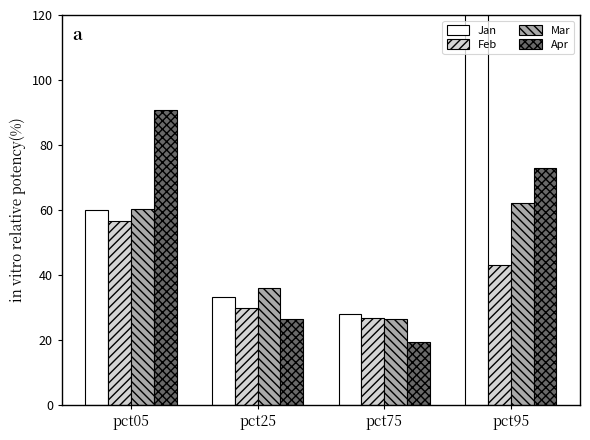

How many values in the Mar series are below 60?

2